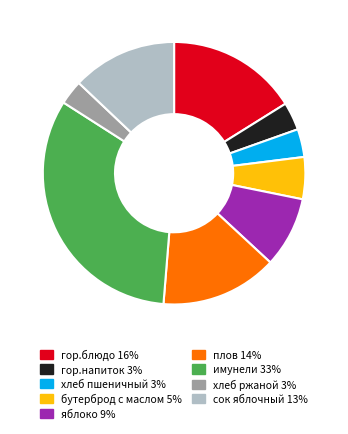

Is there any slice that represents more than half of the pie?

No